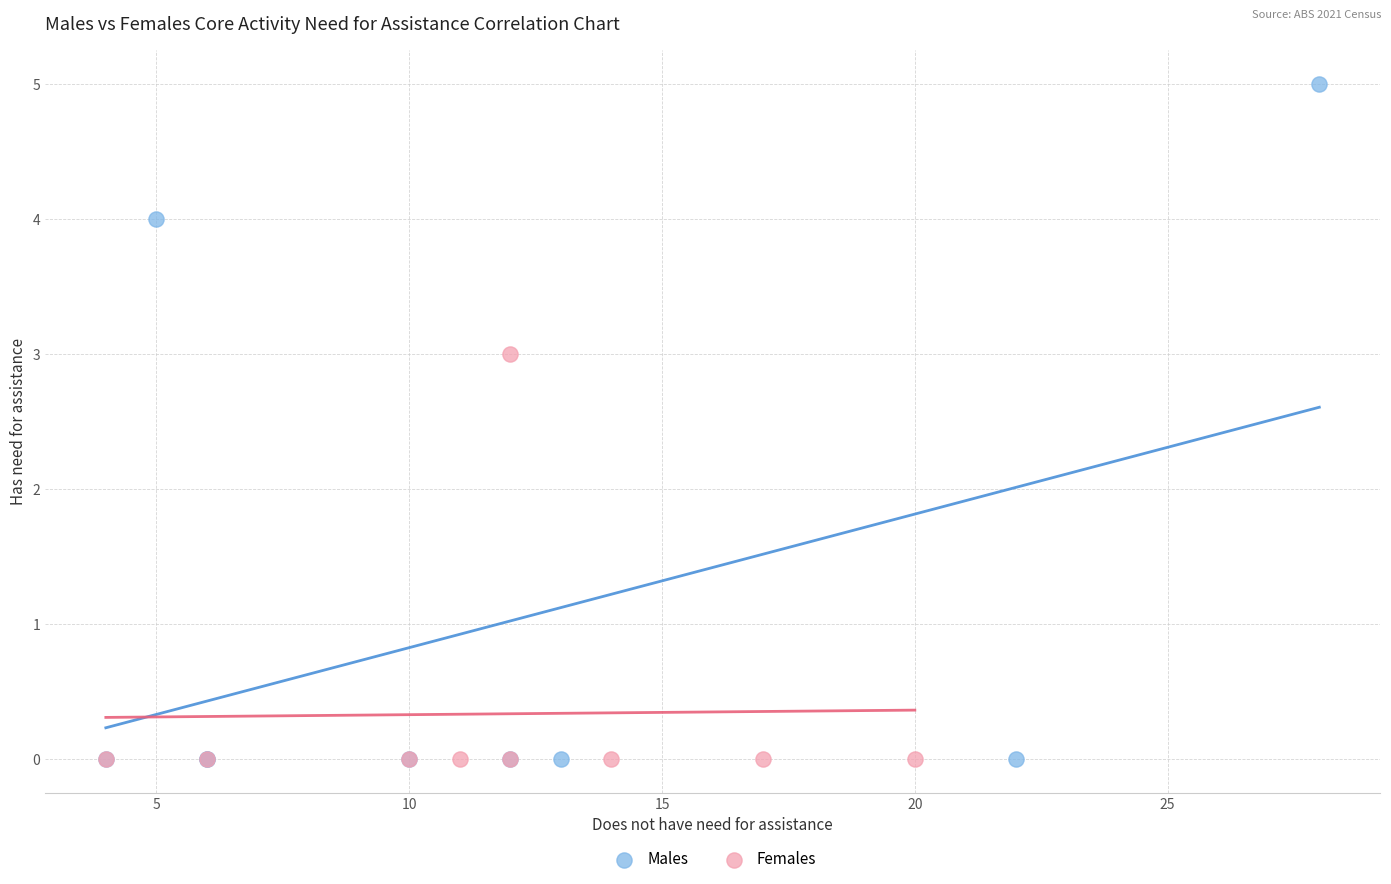

Which series contains the highest Y value?

Males